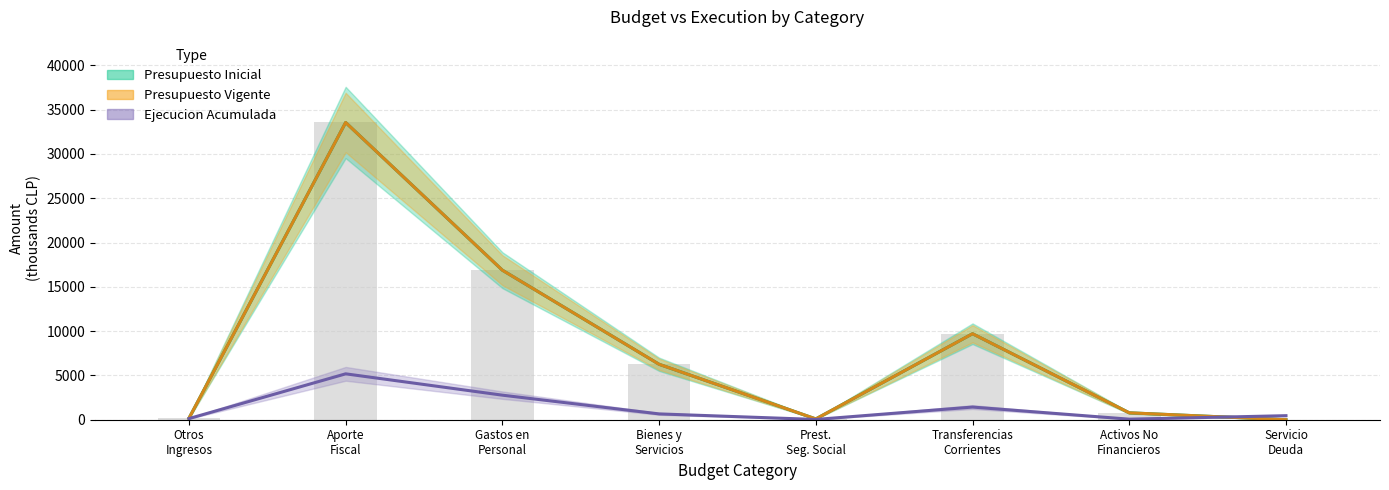

Which series has the largest total across all categories?

Presupuesto Inicial